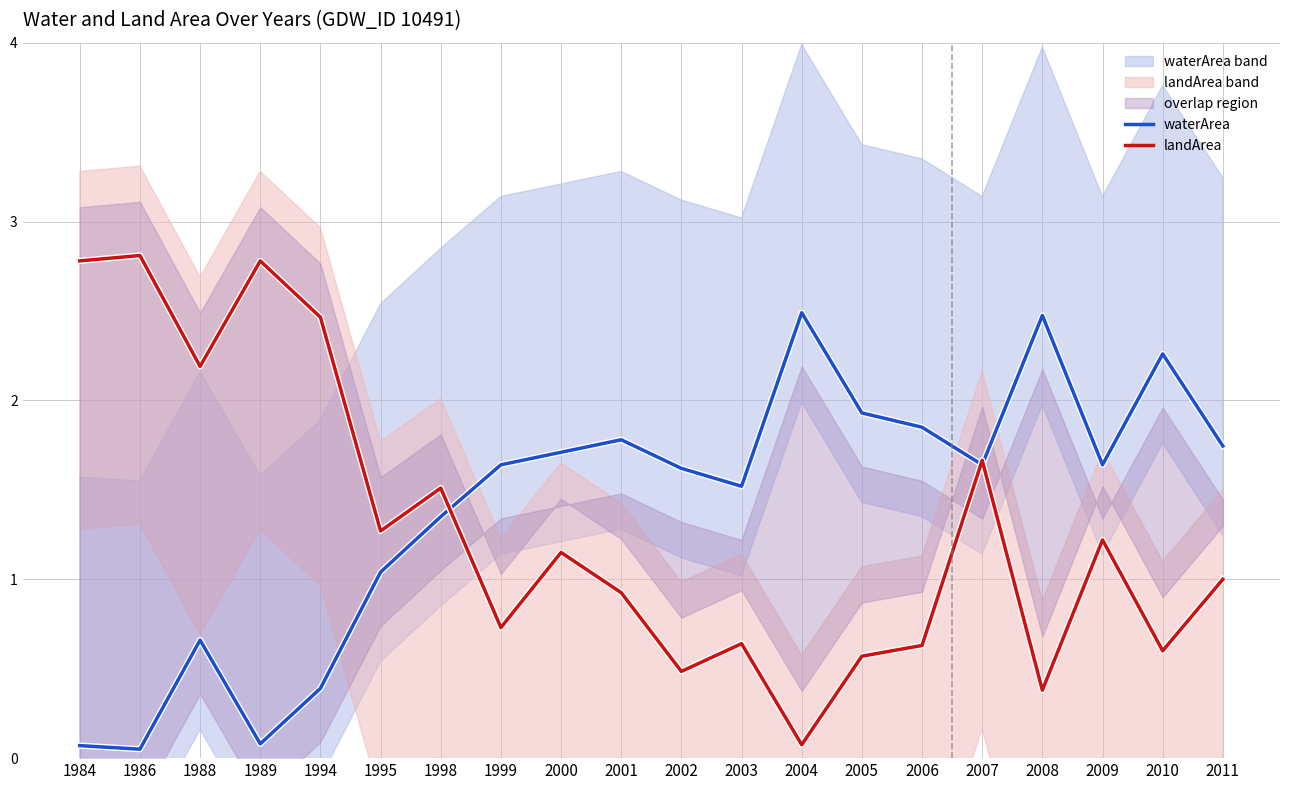

How many intersections are there between landArea and waterArea?

3